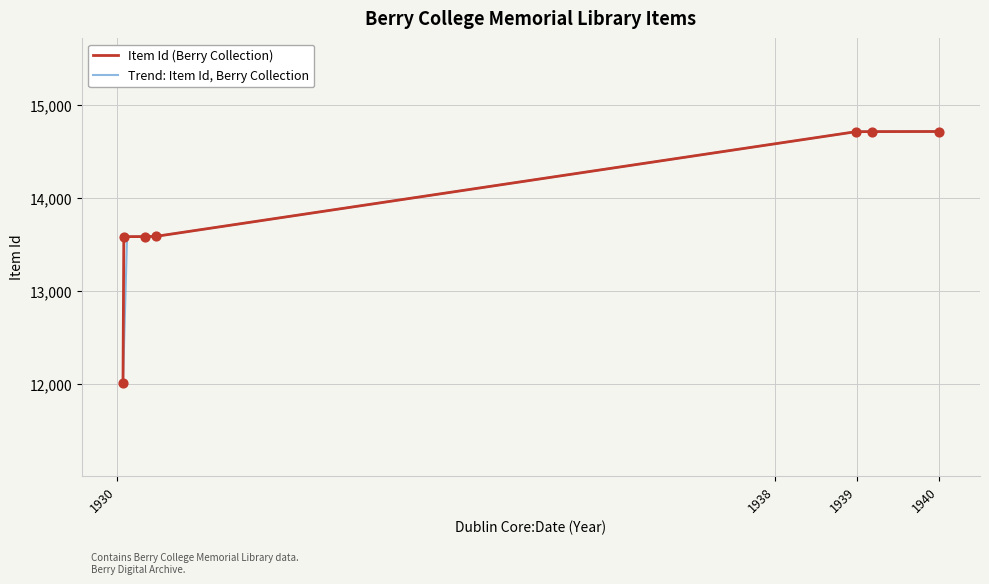

What is the change in value from 1930-1-31 to 1930-5-7?

+1